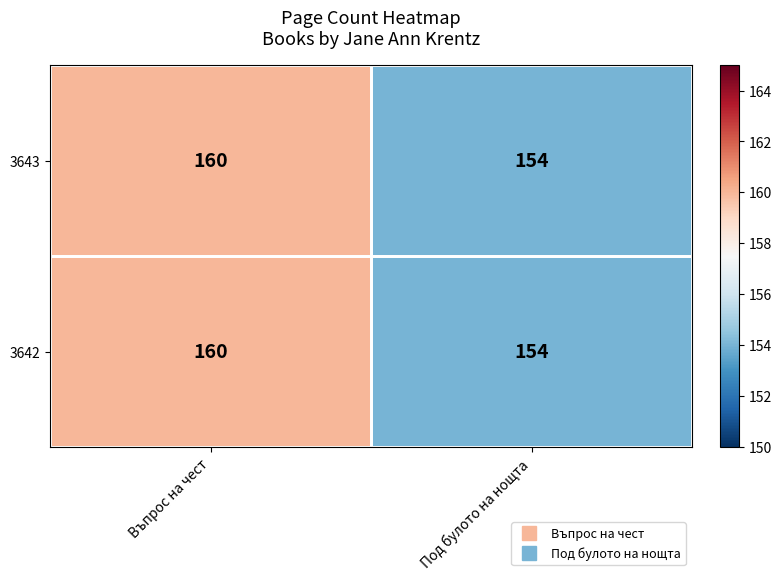

Is it true that 3643 equals 160 at Въпрос на чест?

True